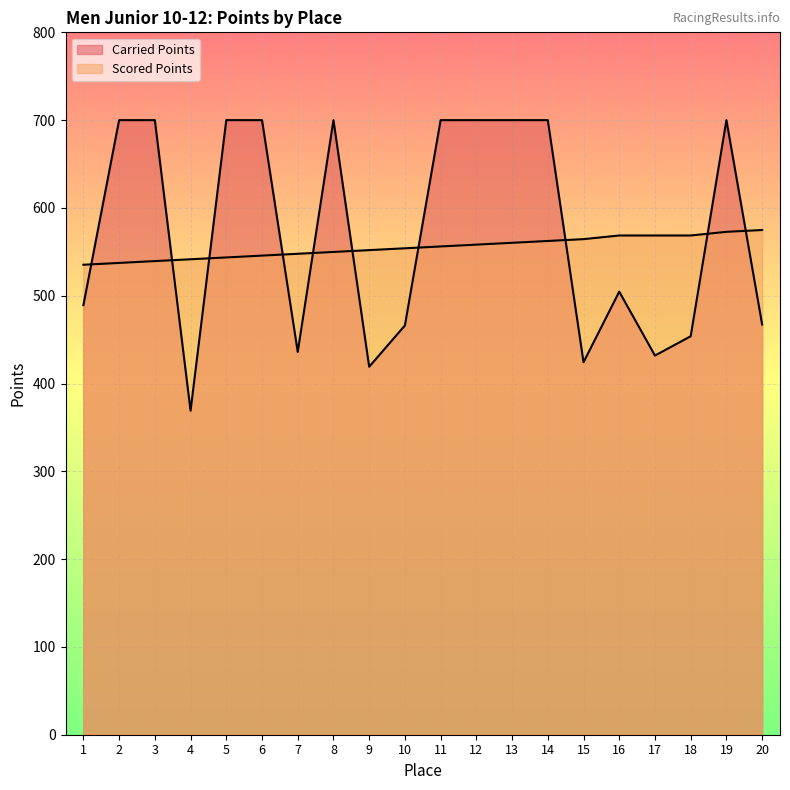

Is it true that Carried Points equals 489.2 at 1?

True